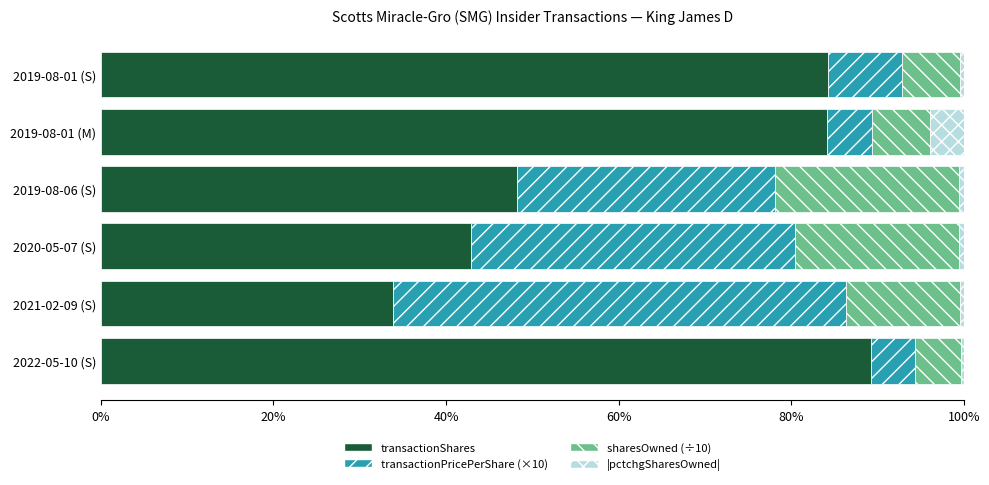

At which label does transactionShares reach its peak?

2022-05-10 (S)